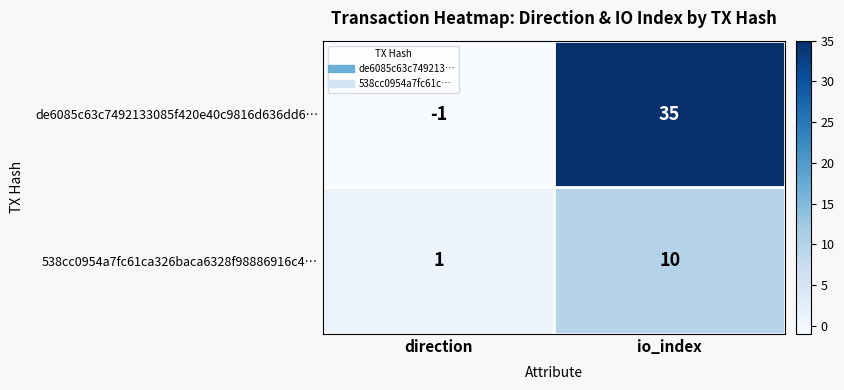

How many data points does each series have?

2